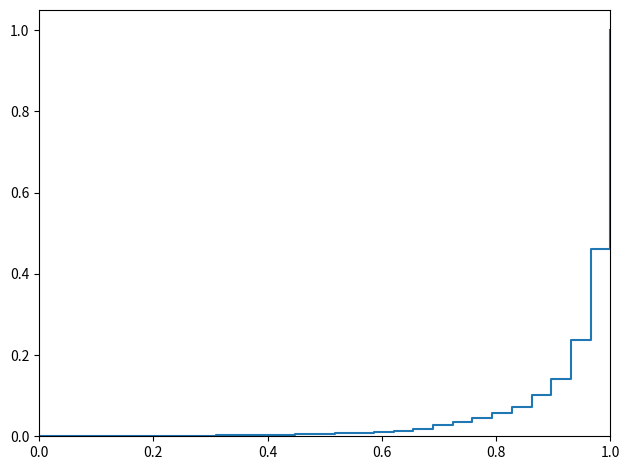

The chart shows a value of 0.0 at 14. True or false?

False